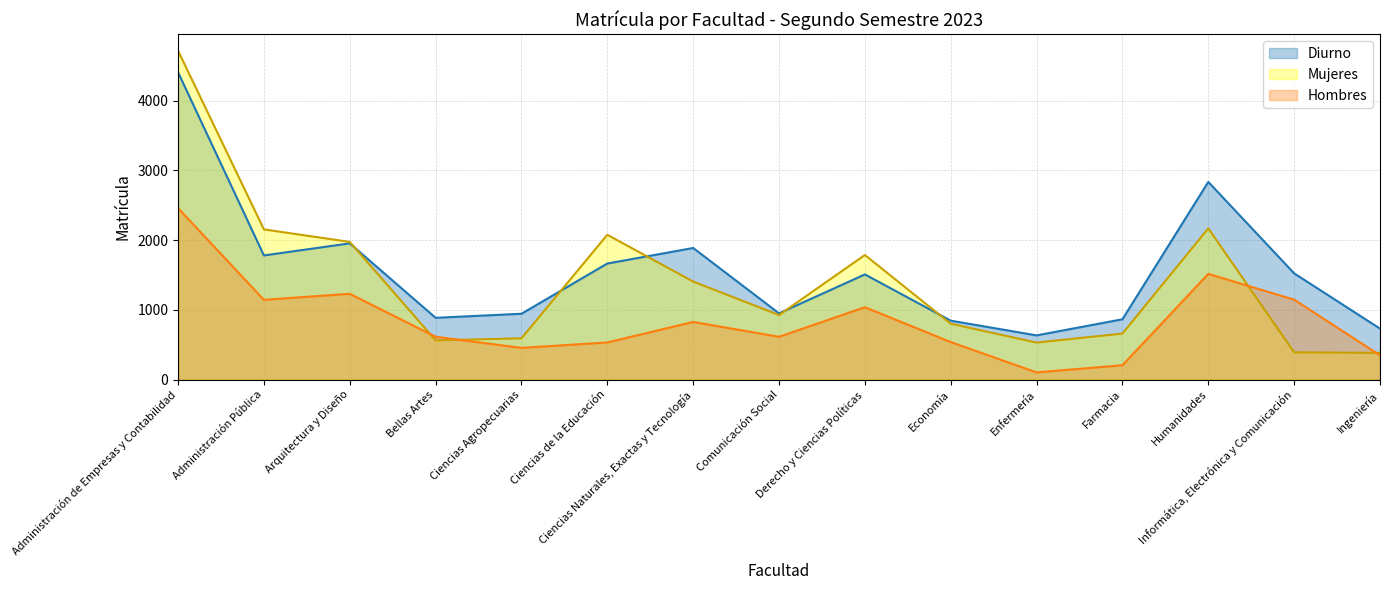

True or false: Diurno and Hombres cross at least once.

False